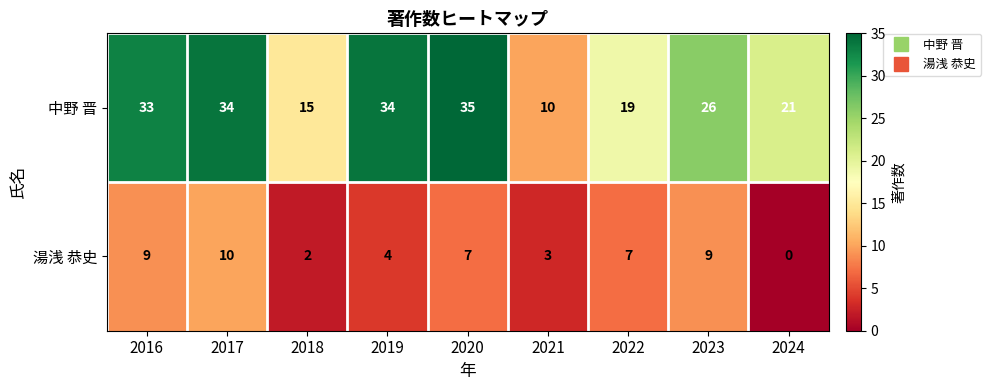

Reading right to left, list all the values displayed in this chart.

中野 晋: 21	26	19	10	35	34	15	34	33
湯浅 恭史: 0	9	7	3	7	4	2	10	9